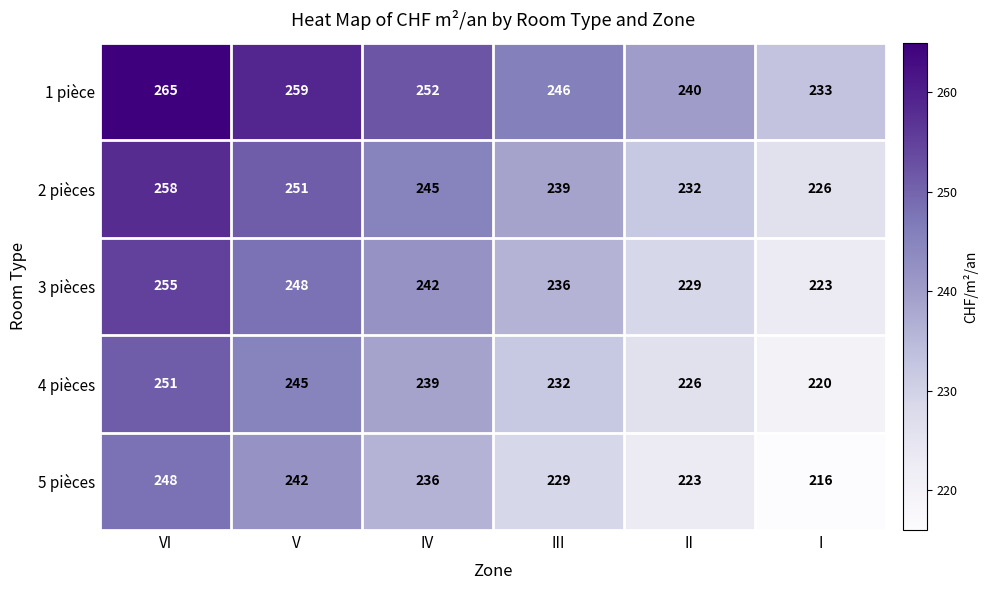

At which label does 4 pièces first exceed 239?

VI